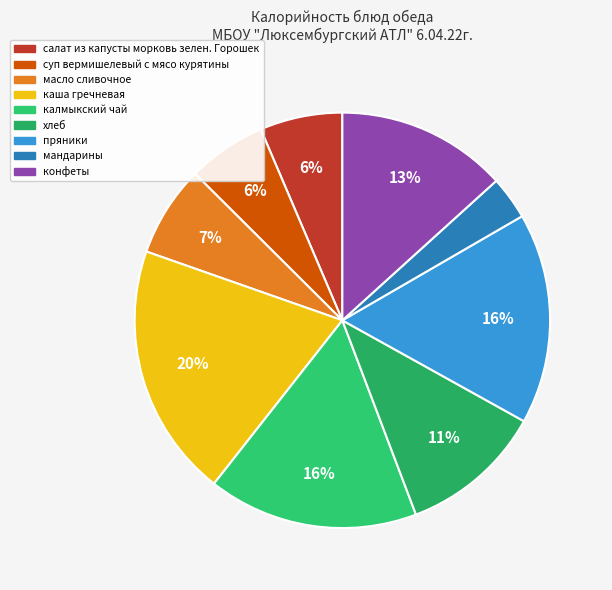

Does any single category account for the majority?

No